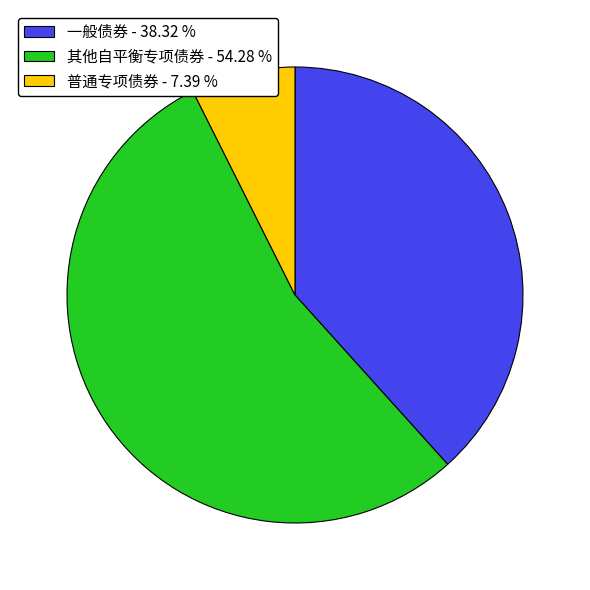

Rank the categories by value from highest to lowest.

其他自平衡专项债券 - 54.28 %, 一般债券 - 38.32 %, 普通专项债券 - 7.39 %